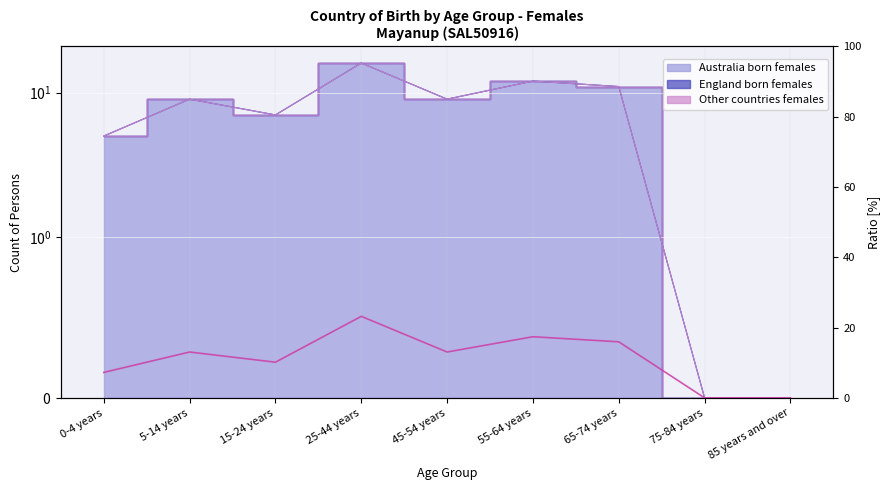

What is the sum of all values?

100.0